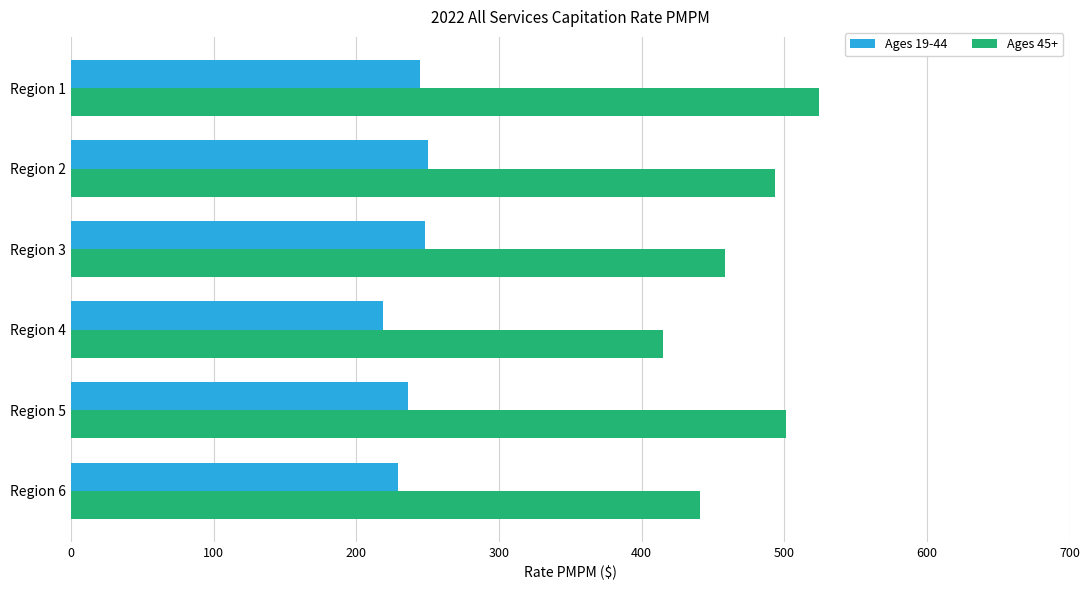

Which series has the widest spread of values?

Ages 45+